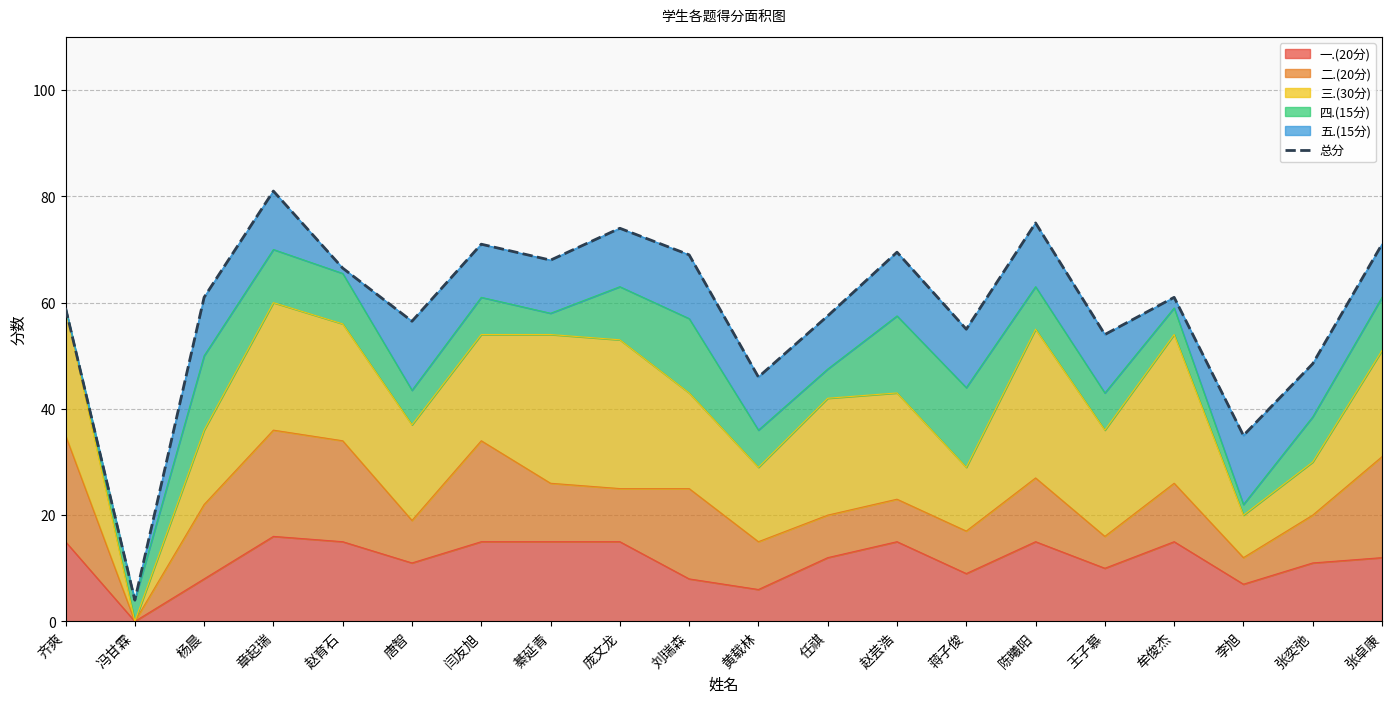

Reading left to right, what are all the values shown in this chart?

59.0	4.0	61.0	81.0	66.5	56.5	71.0	68.0	74.0	69.0	46.0	57.5	69.5	55.0	75.0	54.0	61.0	35.0	48.5	71.0